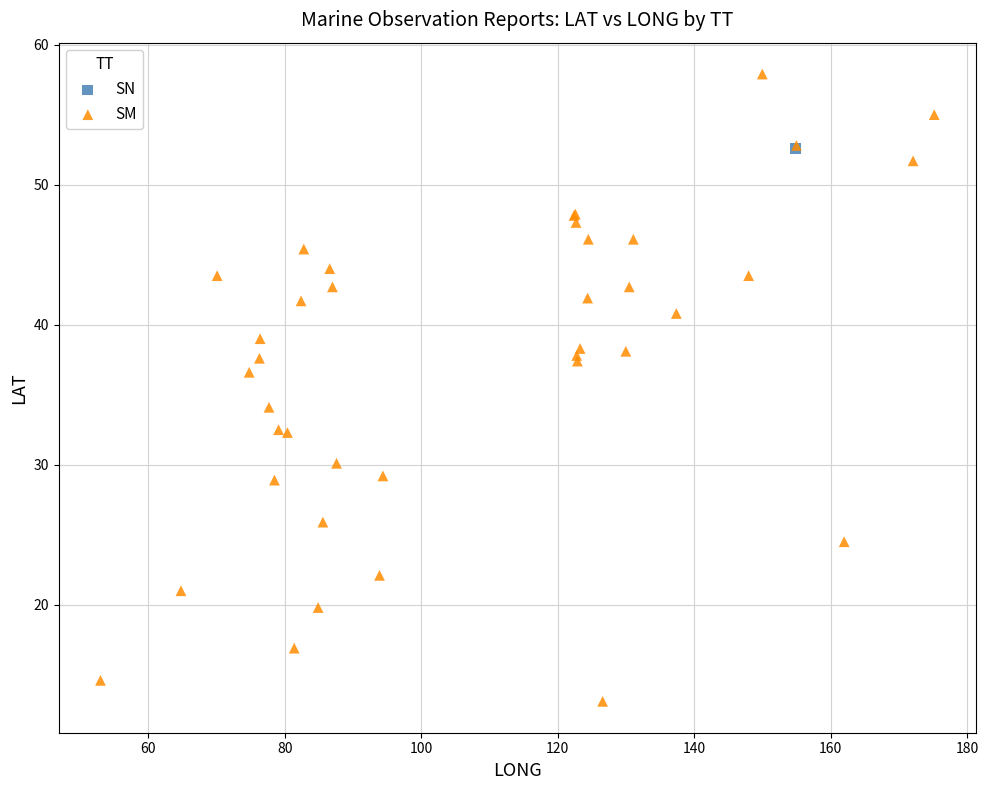

What are all the series names shown in the legend?

SN, SM